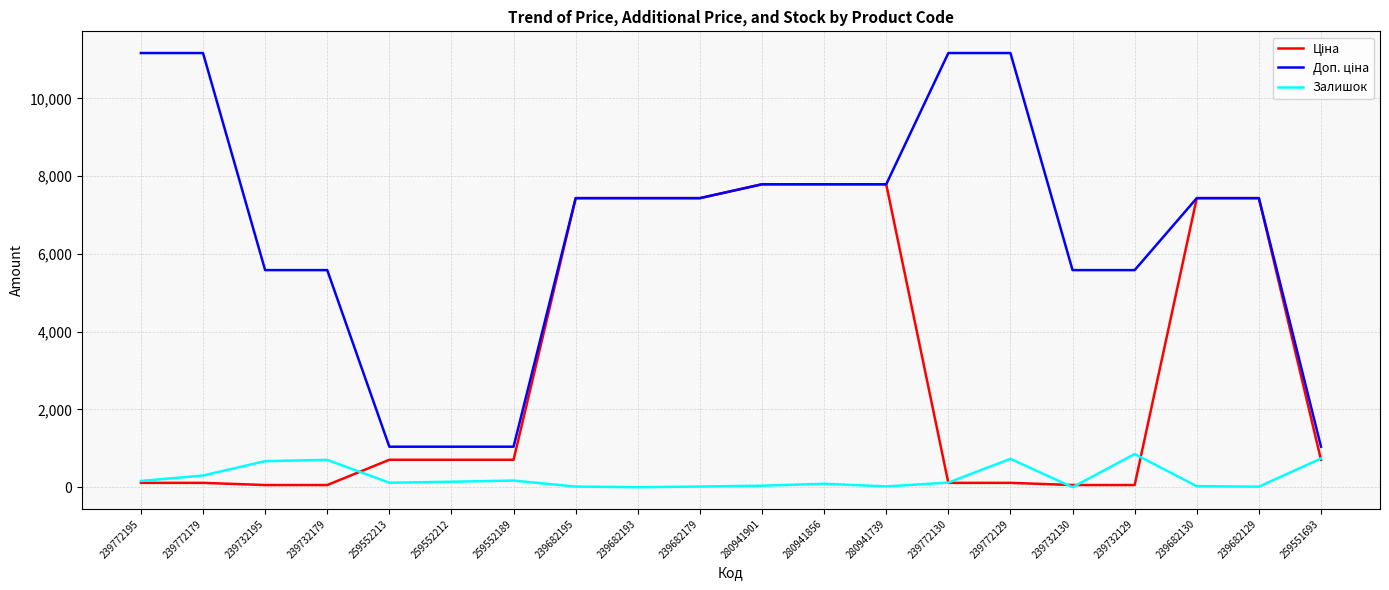

True or false: Залишок has a value of 39.0 at 280941901.

True